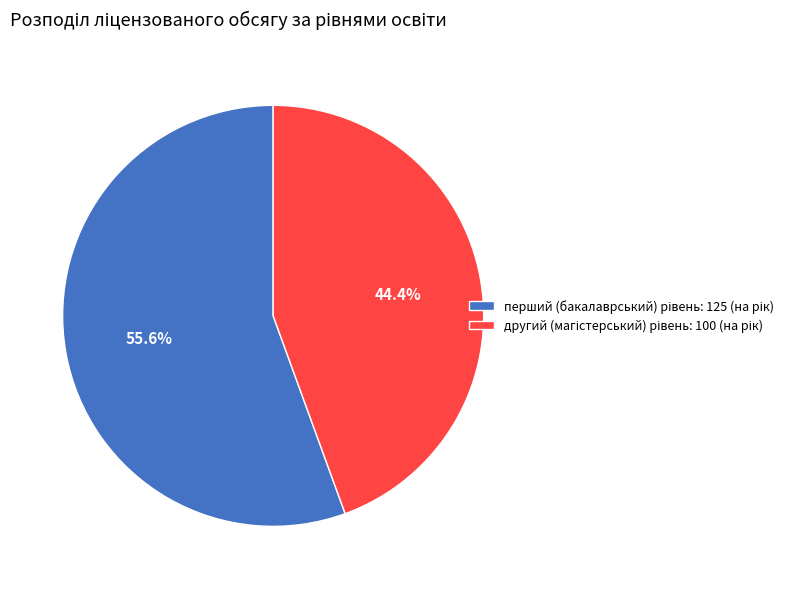

To the nearest percent, what is the difference between the largest and smallest slice percentages?

11%